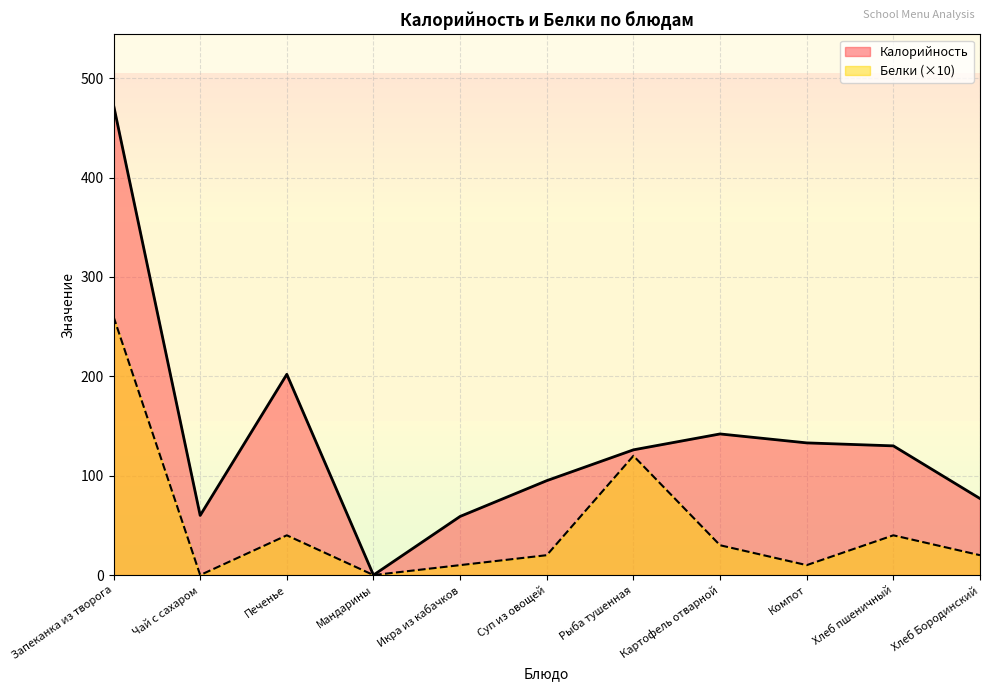

What position from the right is Икра из кабачков?

7